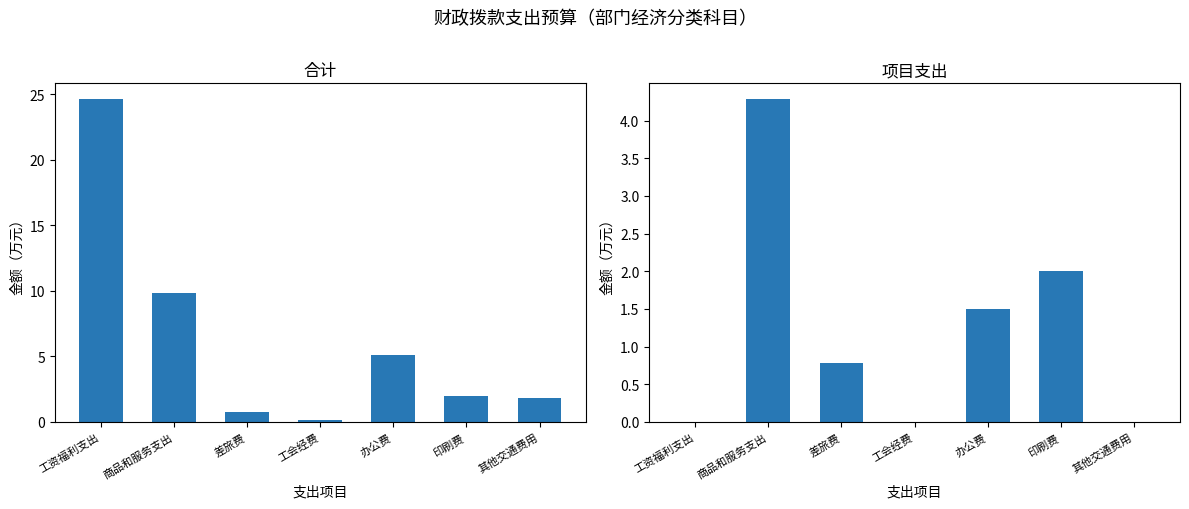

The 项目支出 series shows 1.2 at 差旅费. True or false?

False